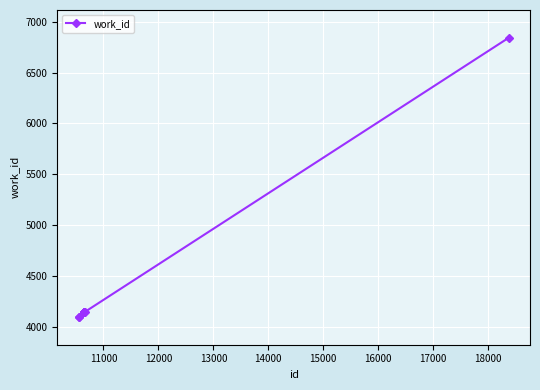

What is the value of the 6th point from the left?

4141